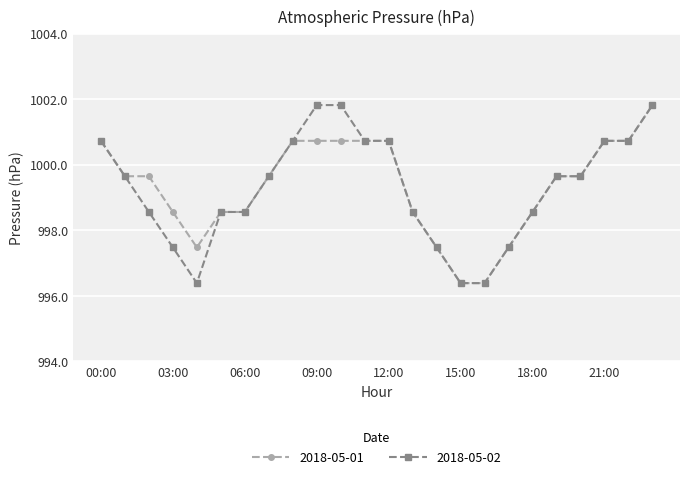

What are all the series names shown in the legend?

2018-05-01, 2018-05-02